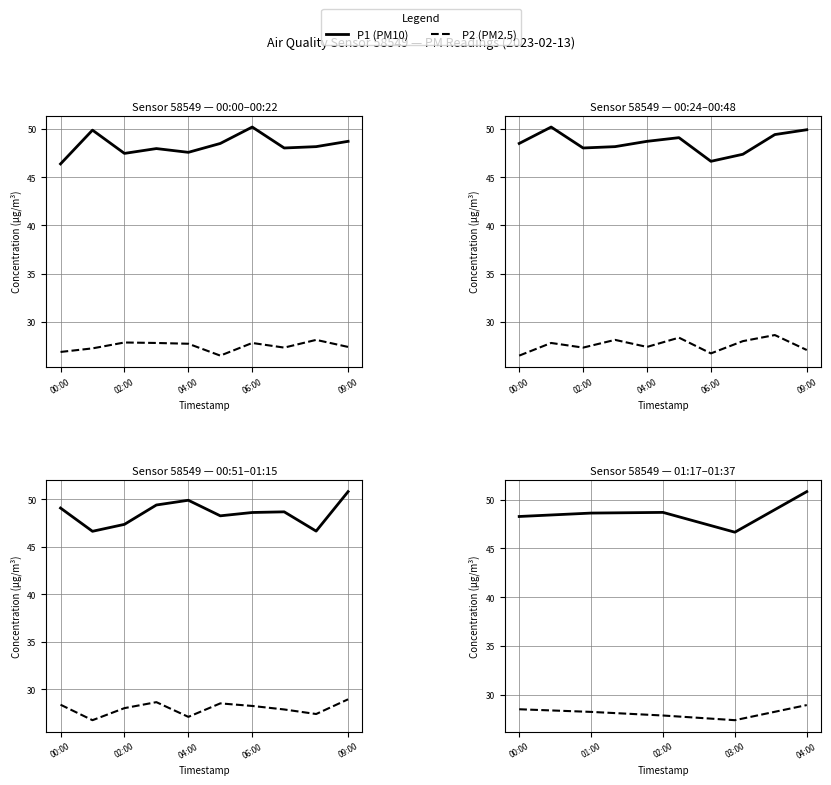

How many interior local valleys does the P2 (PM2.5) series have?

1